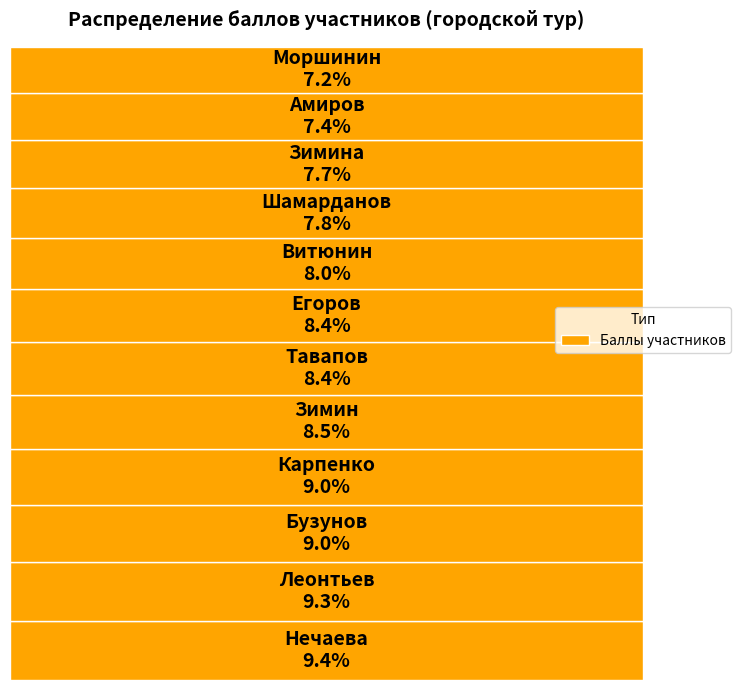

What portion of the pie excludes ОУ 2 (Леонтьев)?

90.7%